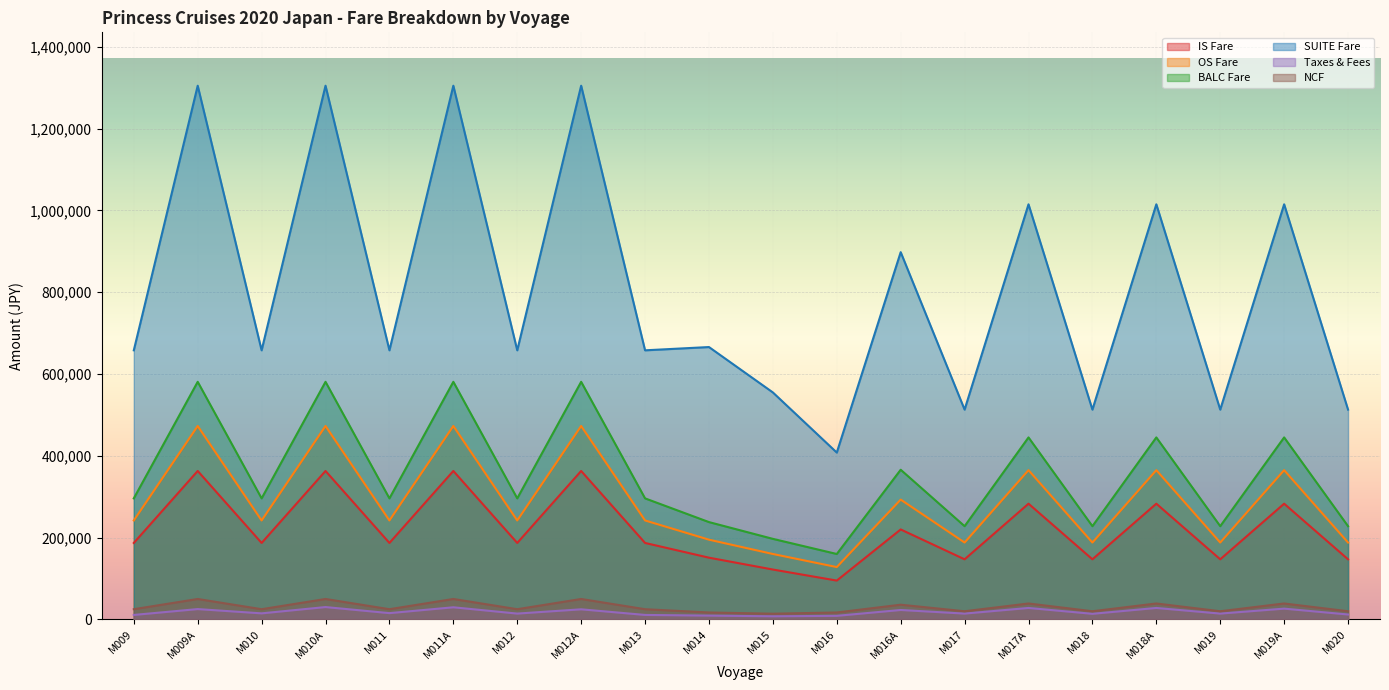

Reading right to left, transcribe all the data shown in this chart.

IS Fare: 147000	283000	147000	283000	147000	283000	147000	220000	95000	122000	151000	187000	363000	187000	363000	187000	363000	187000	363000	187000
OS Fare: 188000	365000	188000	365000	188000	365000	188000	293000	128000	160000	195000	242000	473000	242000	473000	242000	473000	242000	473000	242000
BALC Fare: 228000	445000	228000	445000	228000	445000	228000	366000	160000	197000	238000	296000	581000	296000	581000	296000	581000	296000	581000	296000
SUITE Fare: 513000	1015000	513000	1015000	513000	1015000	513000	898000	408000	555000	666000	658000	1305000	658000	1305000	658000	1305000	658000	1305000	658000
Taxes & Fees: 12100	26400	14300	28050	13750	28050	14300	23100	8800	7700	9350	11000	24750	14300	29700	15400	30250	14850	25300	11000
NCF: 20000	39000	20000	39000	20000	39000	20000	36000	17000	14000	17000	25000	50000	25000	50000	25000	50000	25000	50000	25000